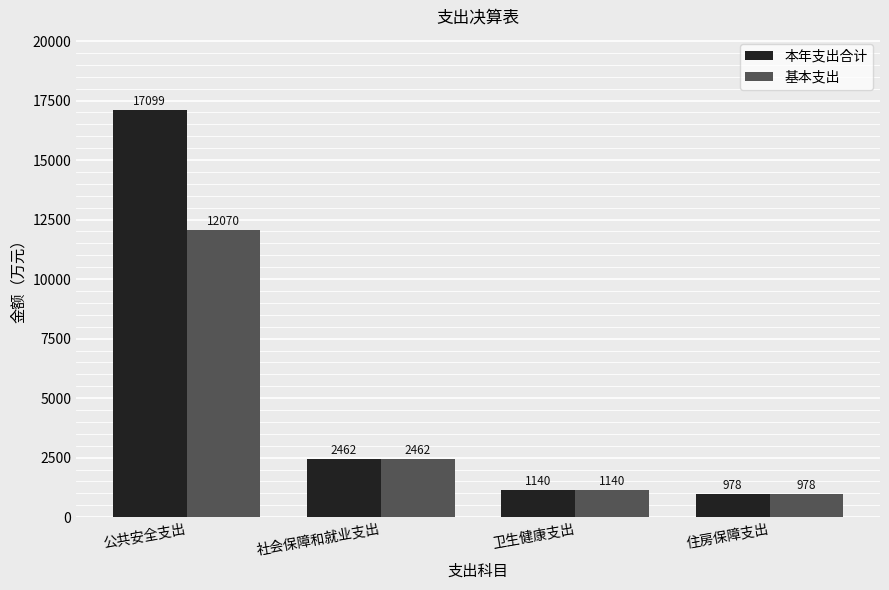

The value of 本年支出合计 at 社会保障和就业支出 is 2461.7. True or false?

True